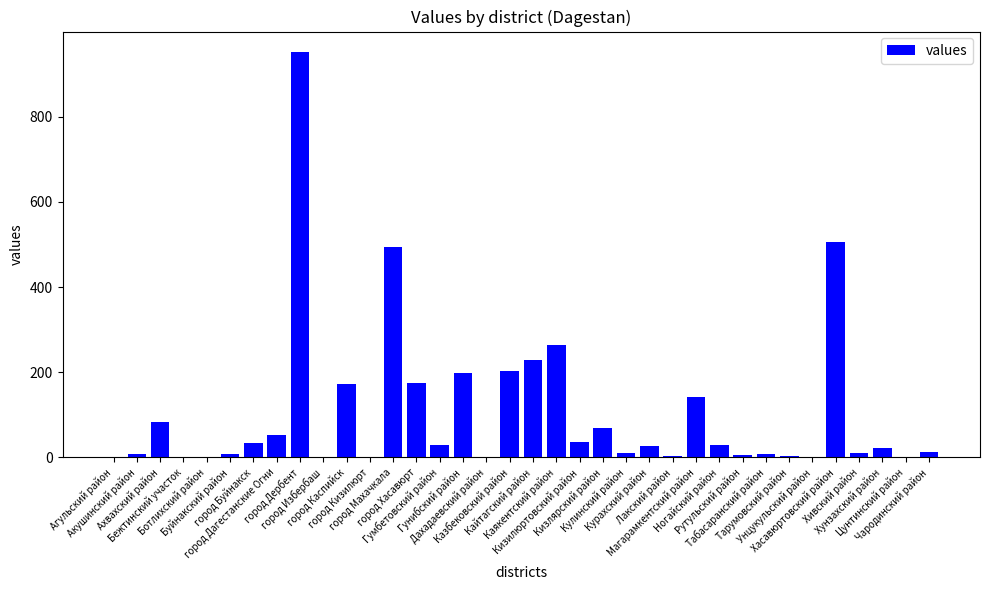

What is the greatest value displayed?

952.0